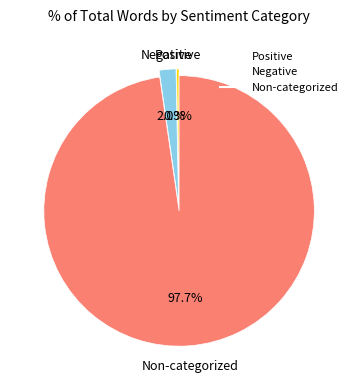

Is there any slice that represents more than half of the pie?

Yes